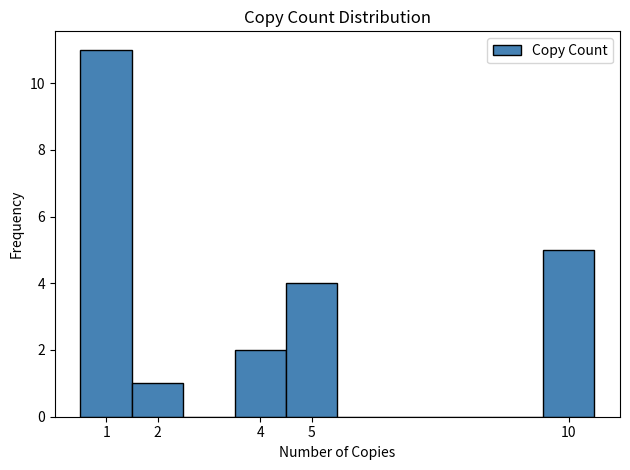

Reading left to right, list every bar in this chart as the range it spans on the x-axis followed by its height. The values are not printed on the chart, so give them approximately, as read against the axis.

0.5 to 1.5: 11
1.5 to 2.5: 1
2.5 to 3.5: 0
3.5 to 4.5: 2
4.5 to 5.5: 4
5.5 to 6.5: 0
6.5 to 7.5: 0
7.5 to 8.5: 0
8.5 to 9.5: 0
9.5 to 10.5: 5